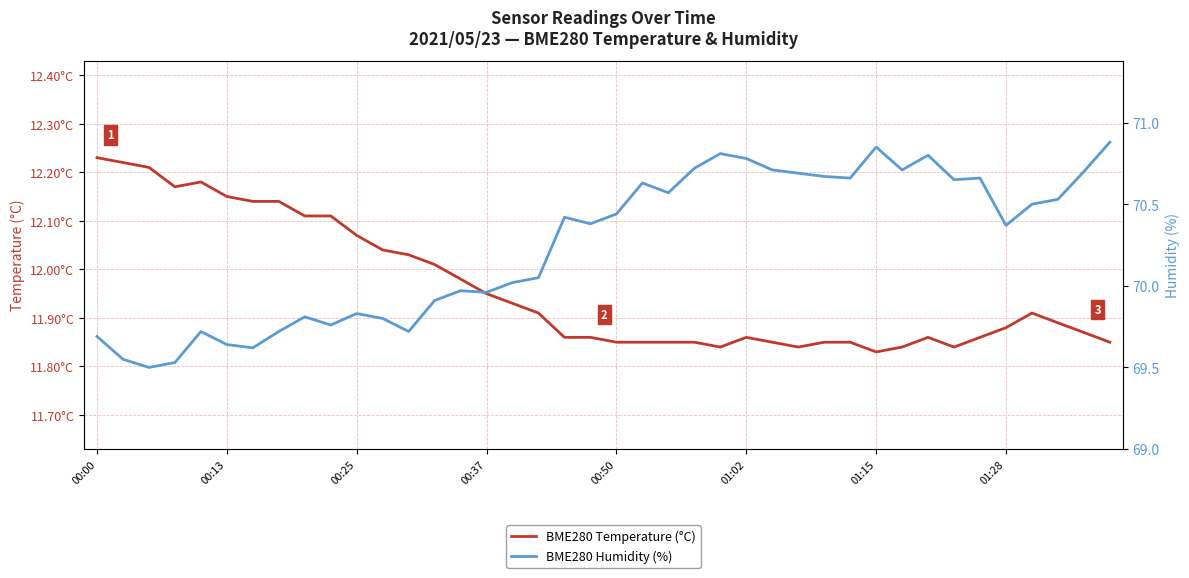

What are all the series names shown in the legend?

BME280 Temperature (°C), BME280 Humidity (%)